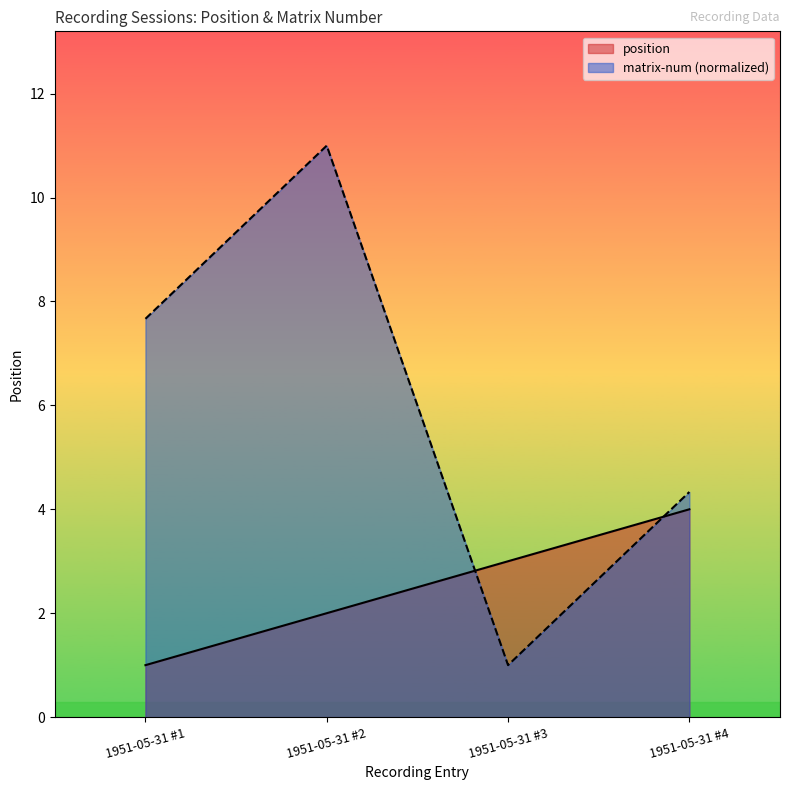

At which category does the chart reach its peak across all series?

1951-05-31 #2